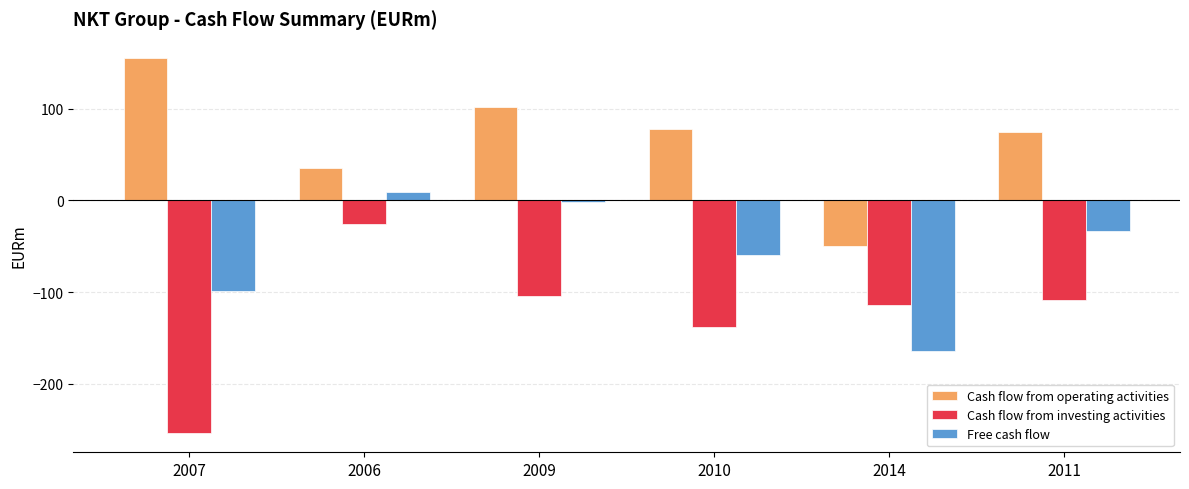

What is the greatest value displayed?

156.0